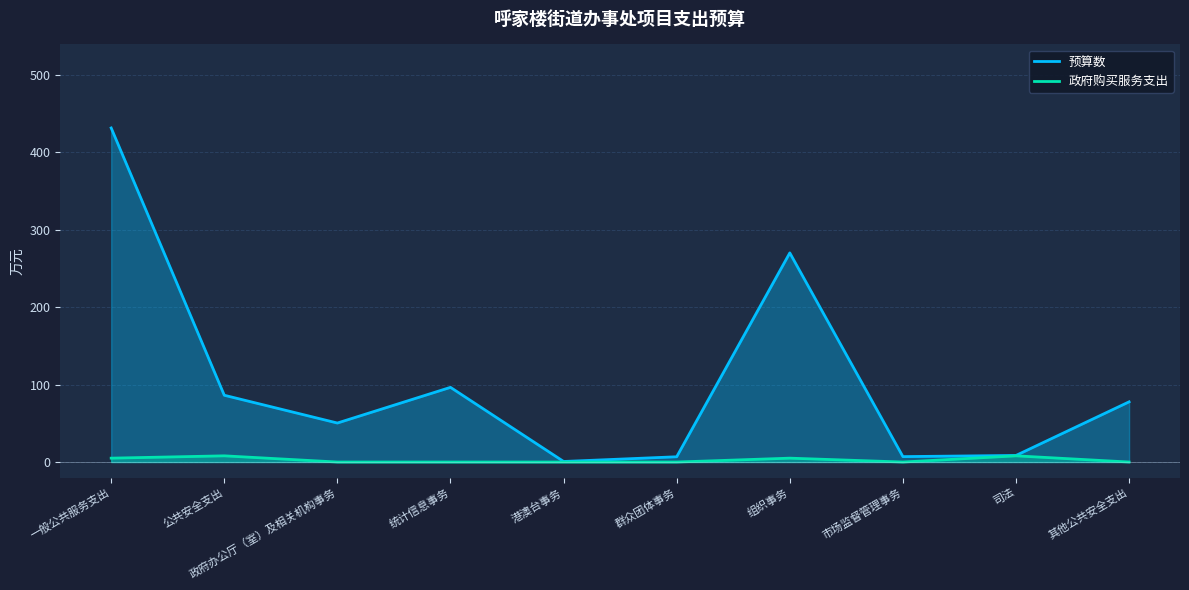

Which series has the largest range (max minus min)?

预算数